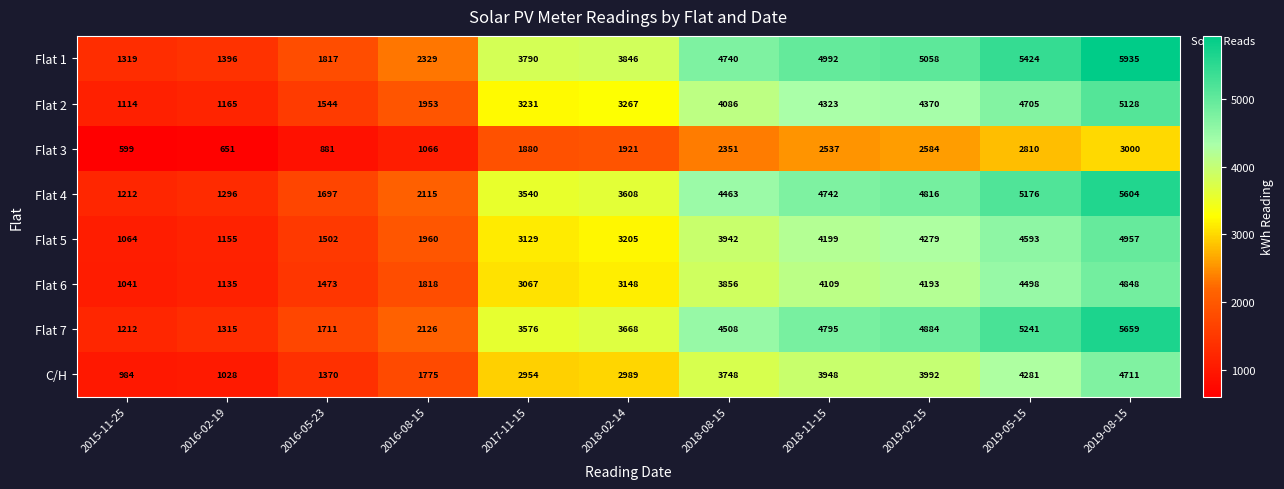

What is the difference between the Flat 5 values at 2016-02-19 and 2015-11-25?

91